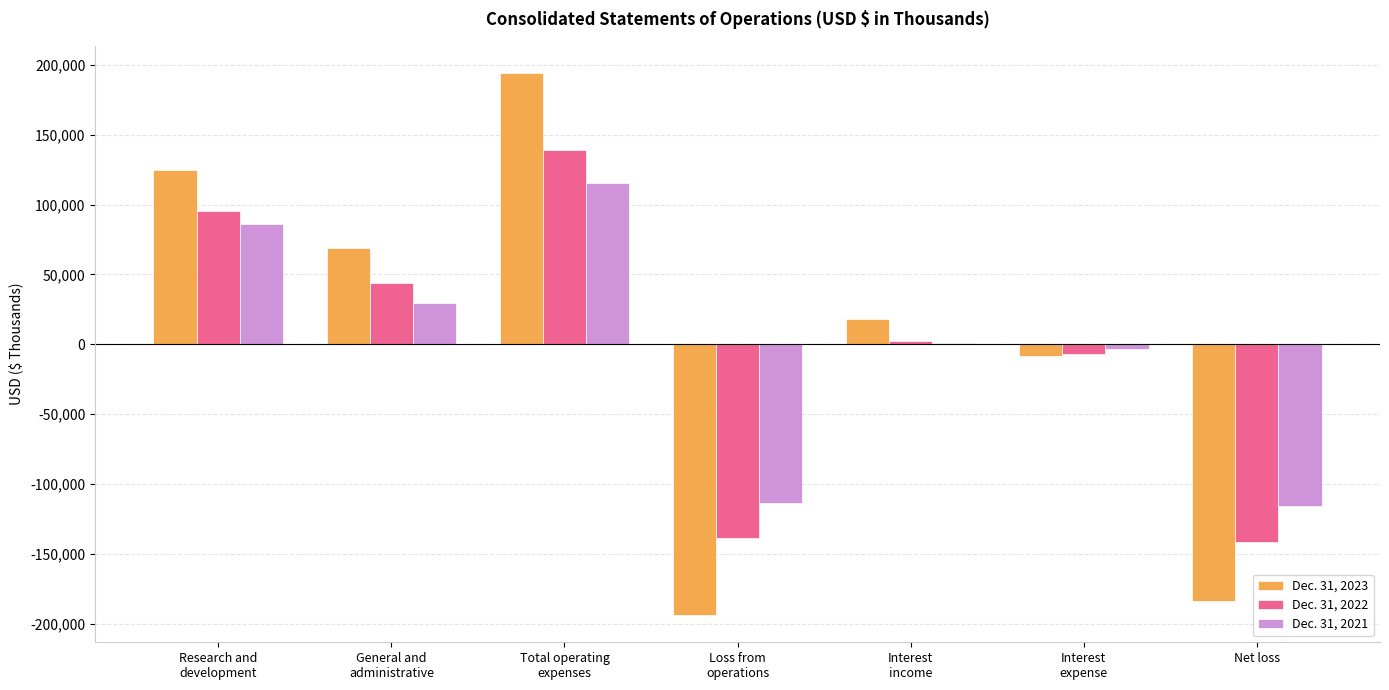

What is the maximum value shown in the chart?

194181